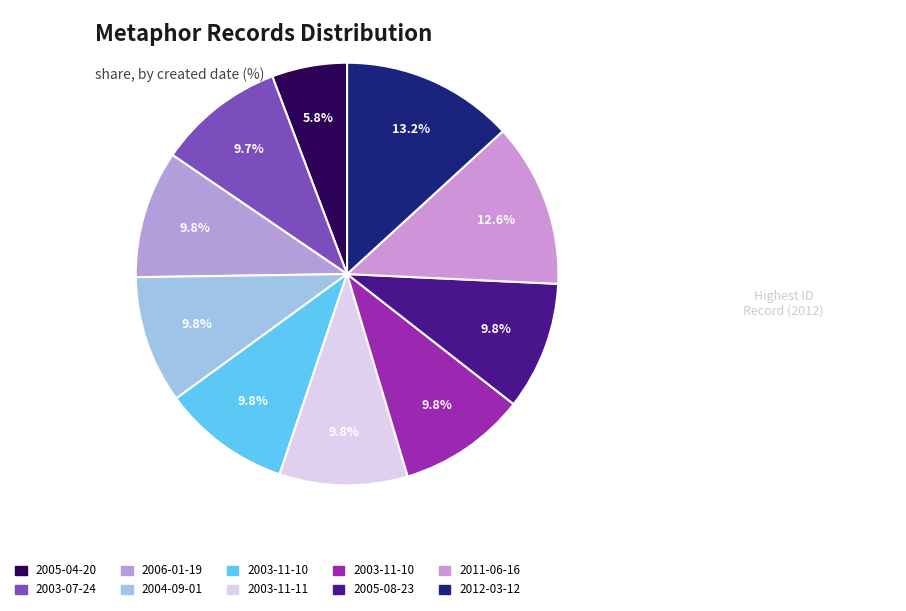

What is the largest slice in the pie chart?

2012-03-12